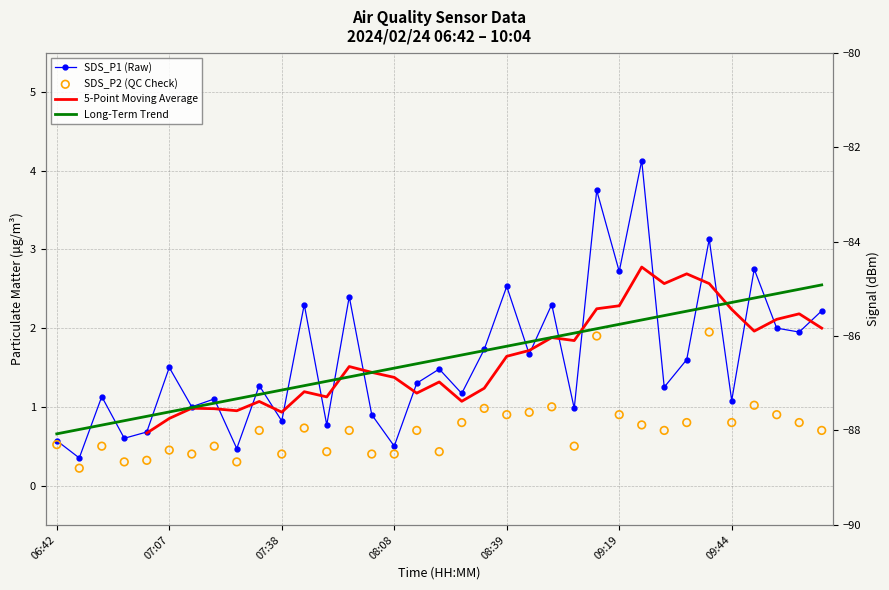

Which series contains the highest Y value?

SDS_P1 (Raw)